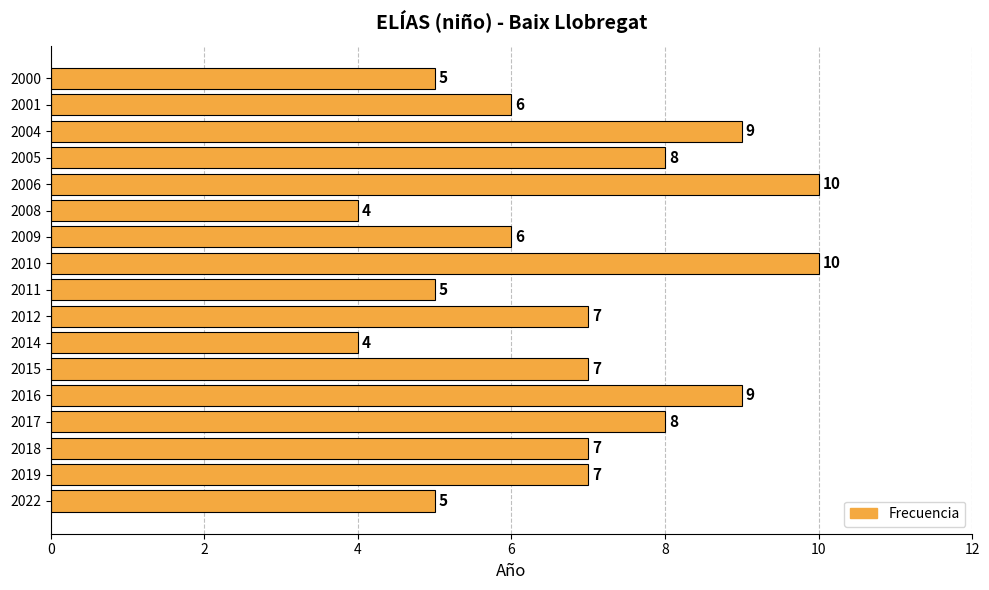

Reading bottom to top, transcribe all the data shown in this chart.

2022=5	2019=7	2018=7	2017=8	2016=9	2015=7	2014=4	2012=7	2011=5	2010=10	2009=6	2008=4	2006=10	2005=8	2004=9	2001=6	2000=5